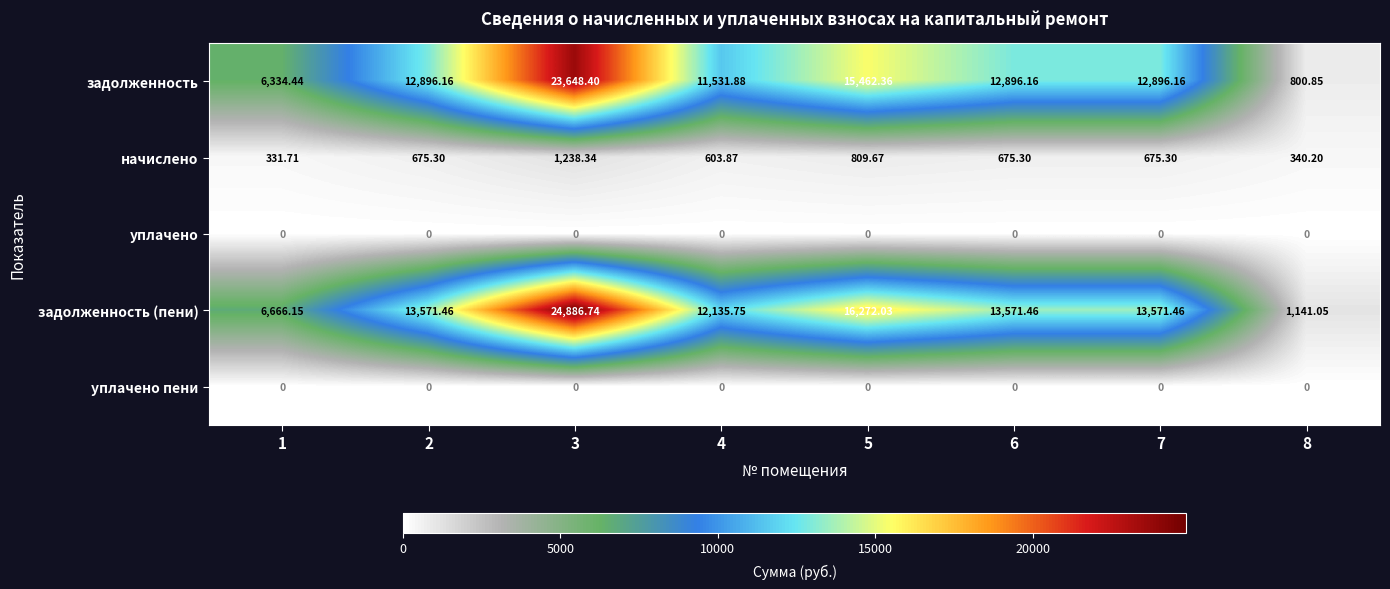

Which series has the largest total across all categories?

задолженность (пени)